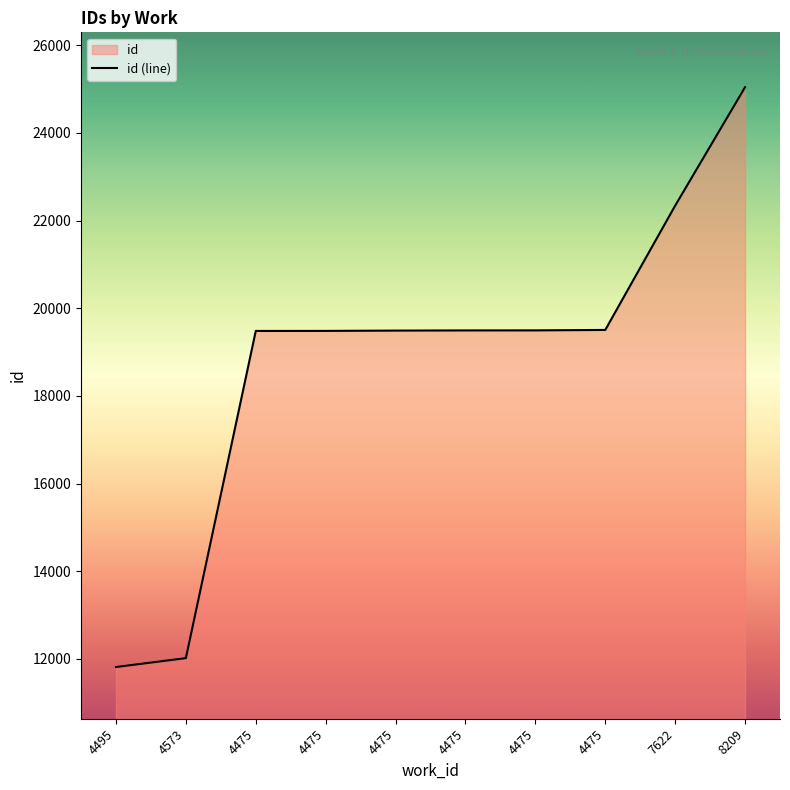

Does the chart have visible grid lines?

No